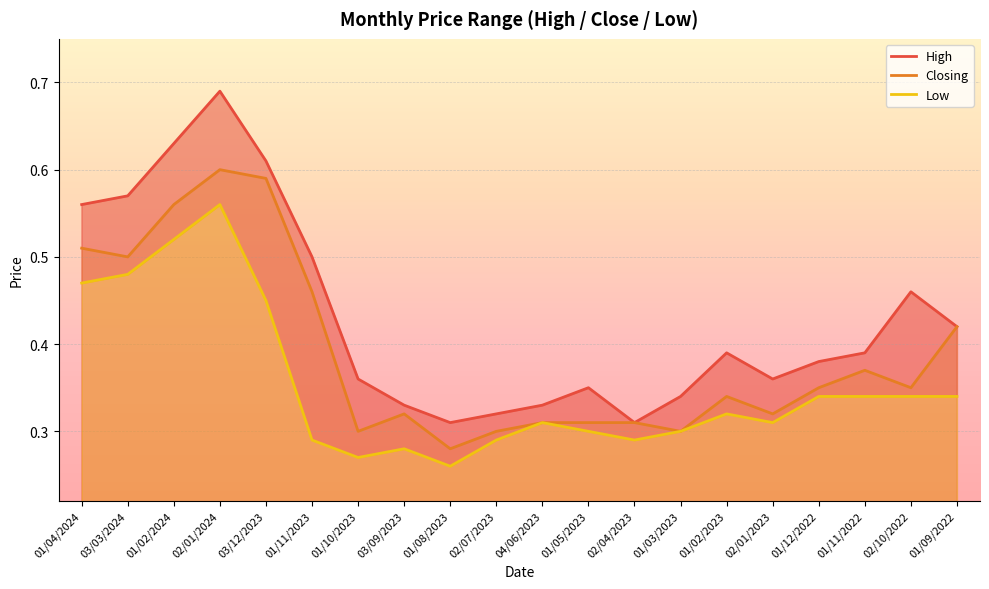

At which label is High closest to 0?

01/08/2023